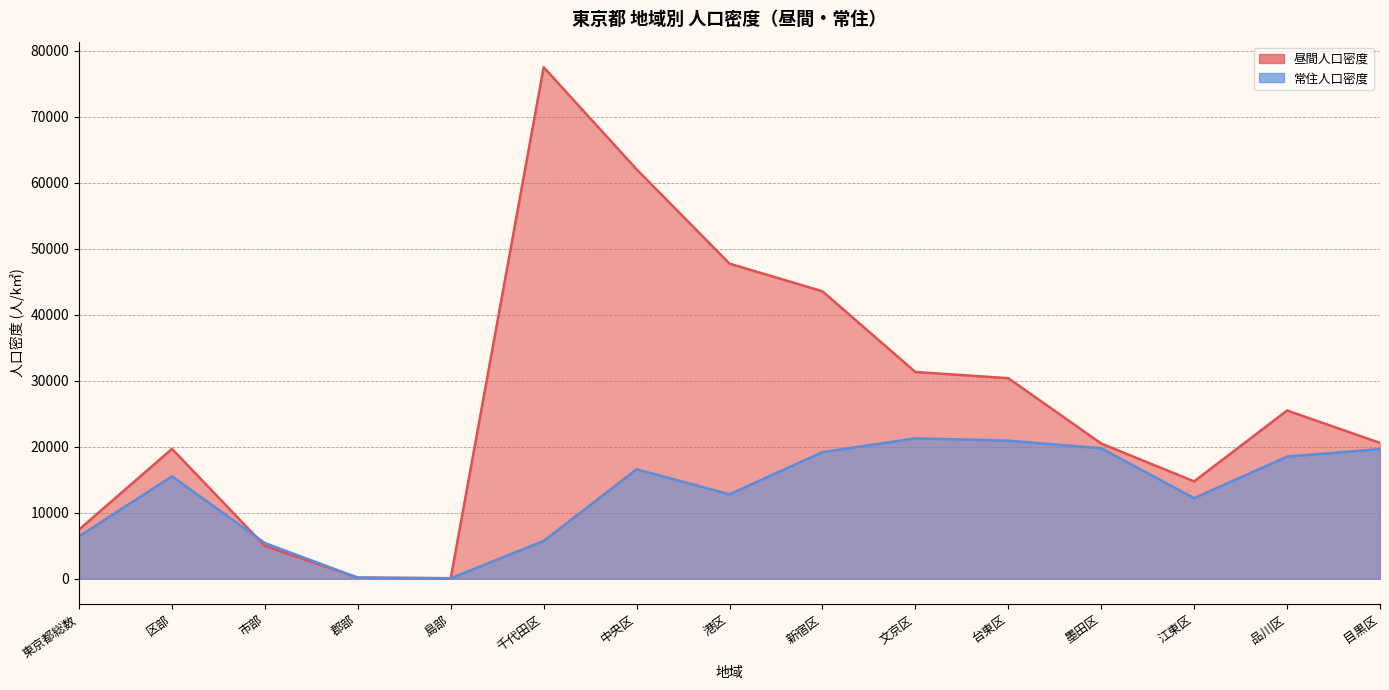

What is the label of the 13th point from the left?

江東区